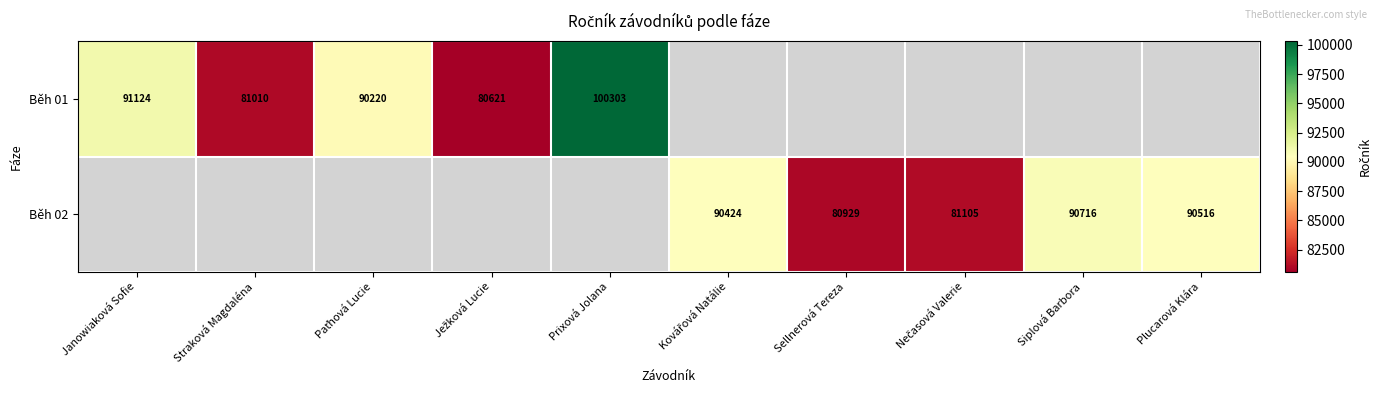

Which series changed the most between Kovářová Natálie and Sellnerová Tereza?

Běh 02